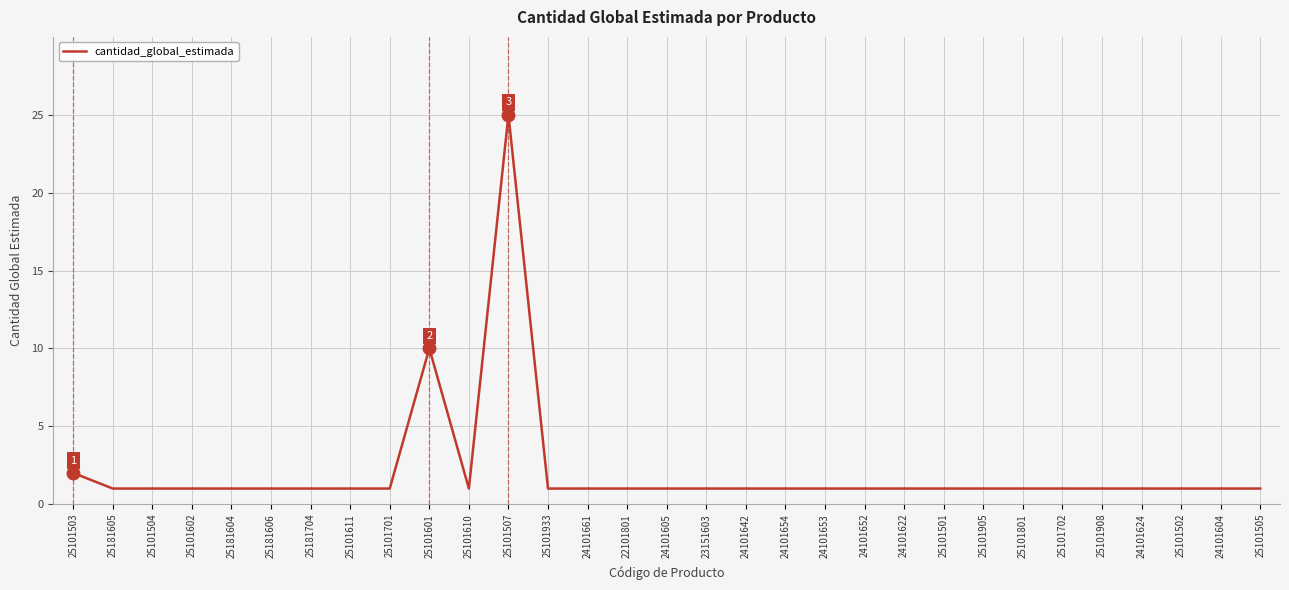

What position from the left is 25101602?

4